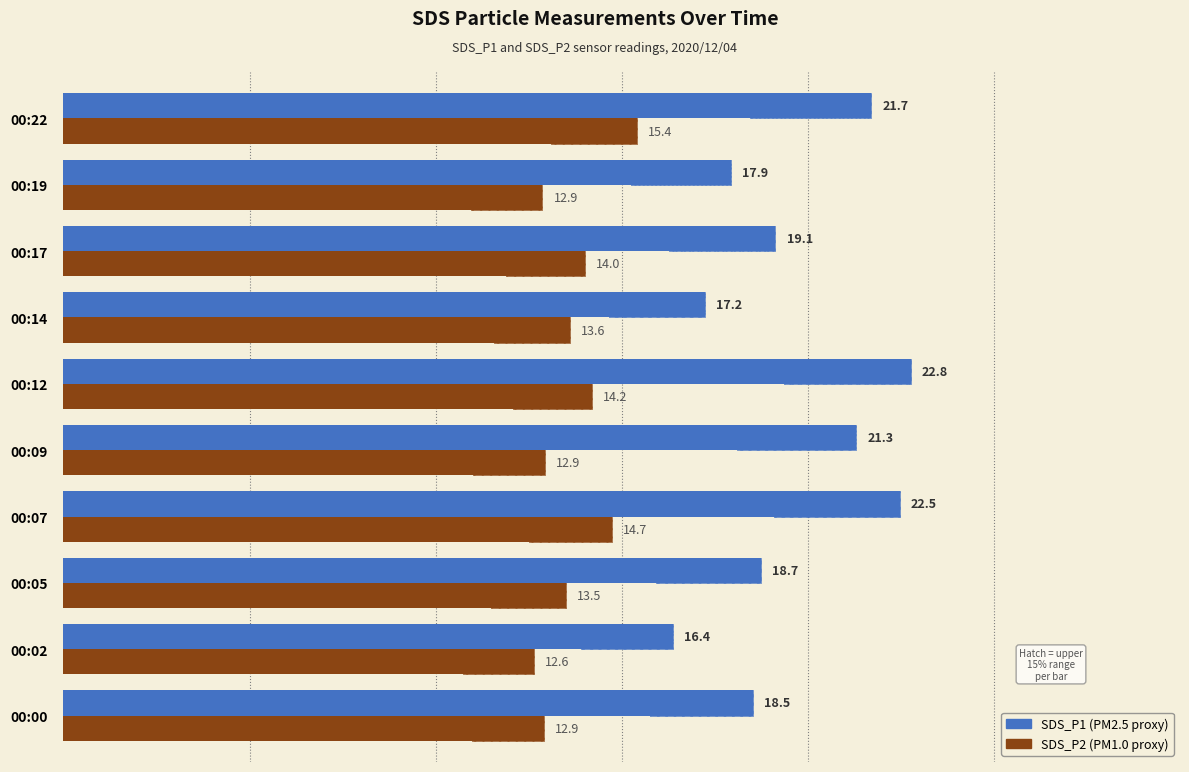

What is the sum of all SDS_P1 values?

196.2